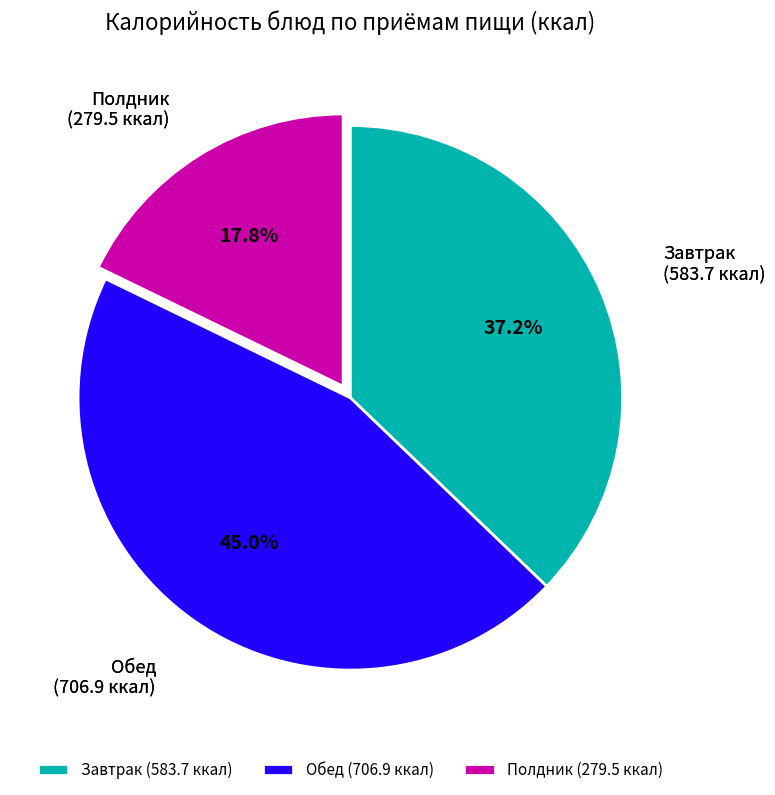

How much of the chart is everything except Полдник?

82.2%